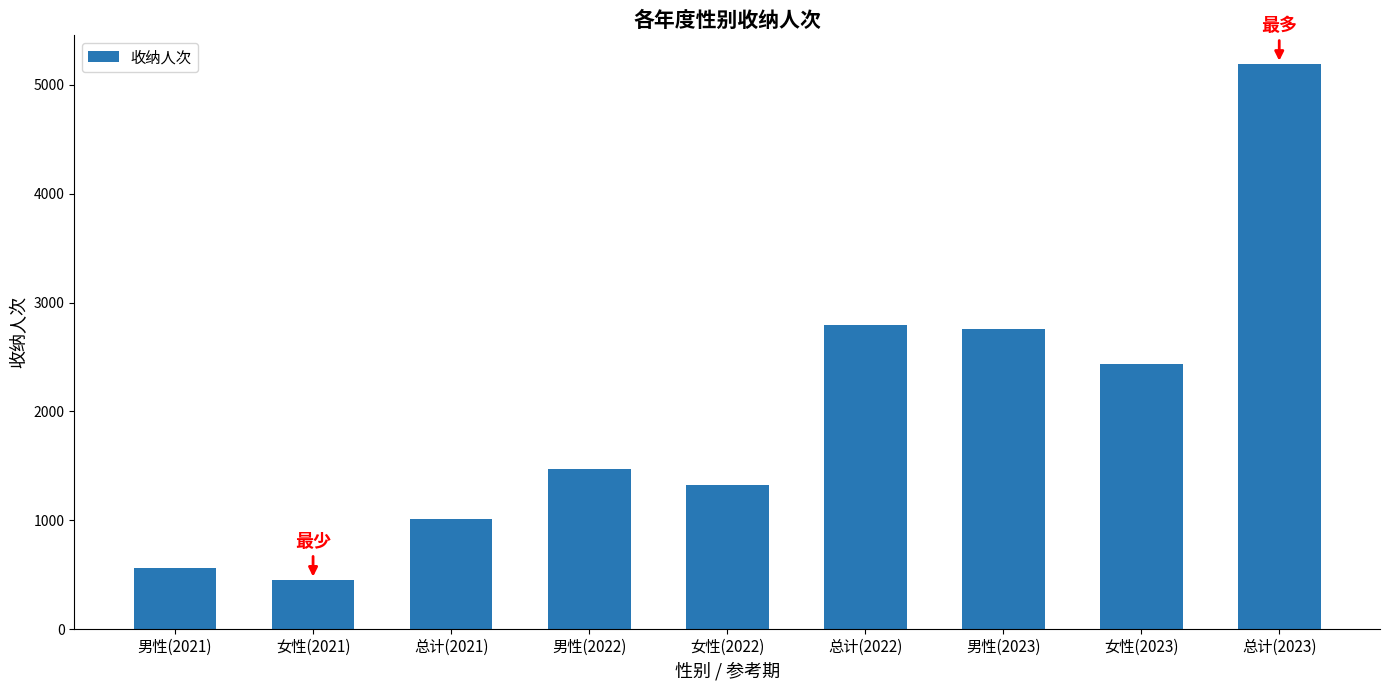

Which category has the highest value across all series?

总计(2023)